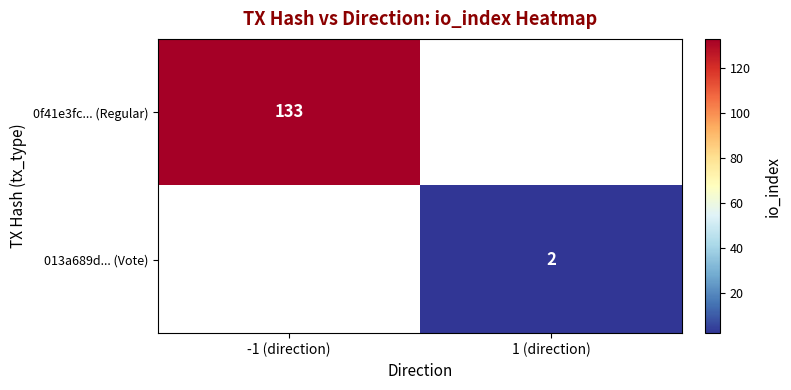

The value of 013a689d... (Vote) at 1 (direction) is 2. True or false?

True